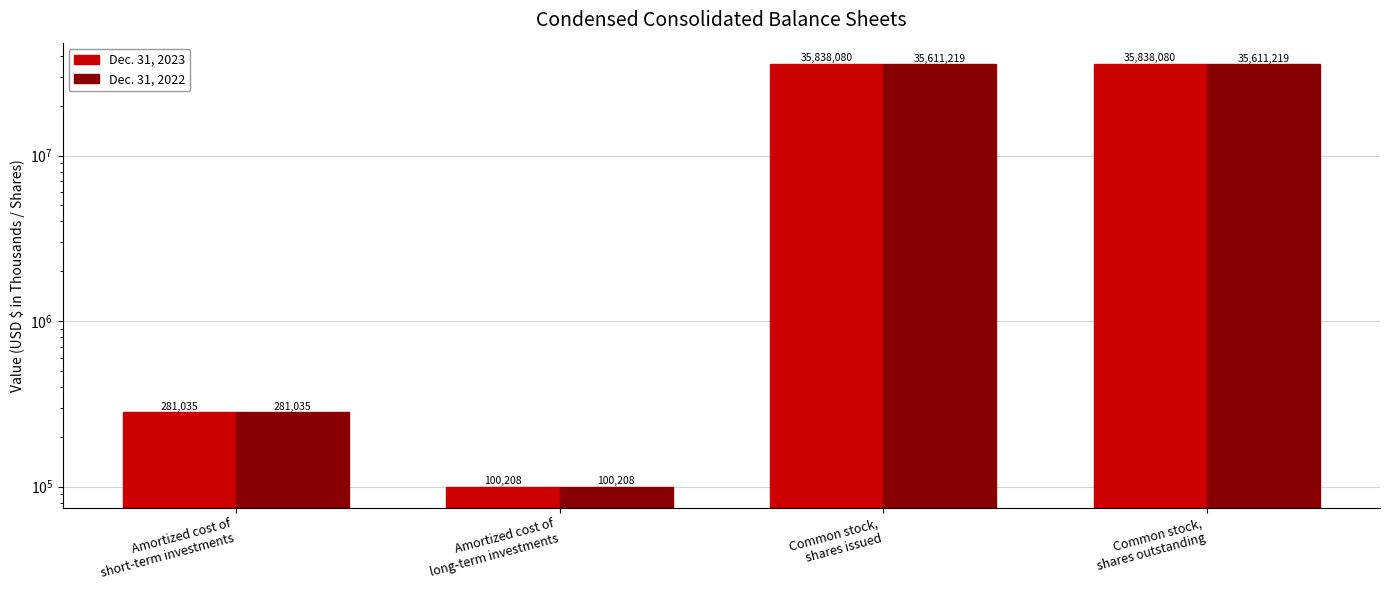

What is the difference between the second highest and second lowest values in the Dec. 31, 2023 series?

35557045